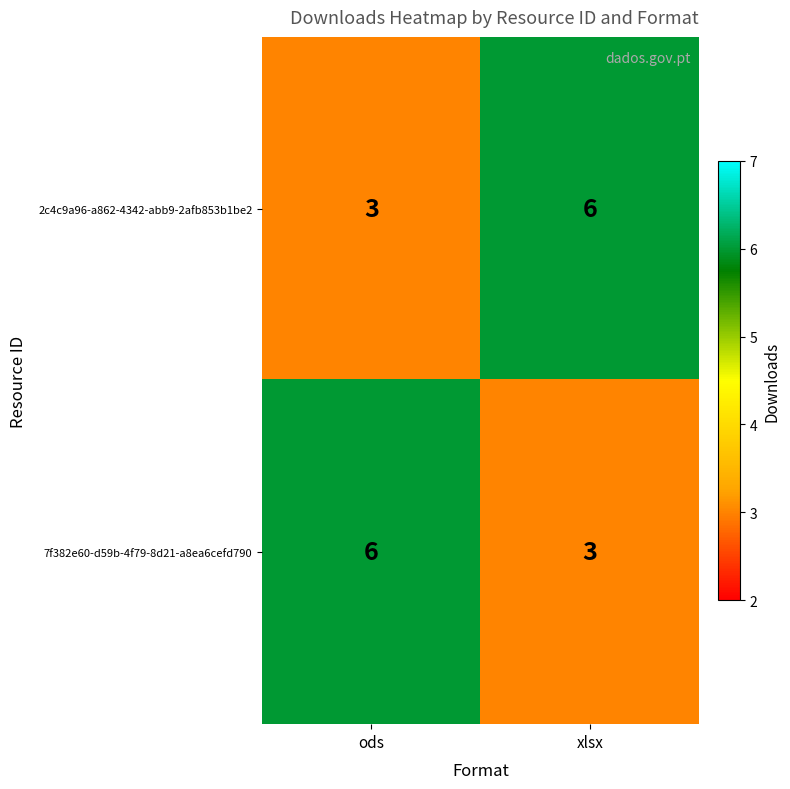

At xlsx, list the series in order from largest to smallest.

2c4c9a96-a862-4342-abb9-2afb853b1be2, 7f382e60-d59b-4f79-8d21-a8ea6cefd790